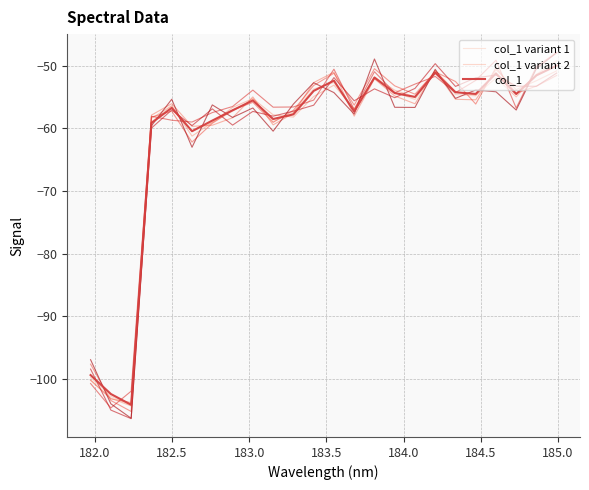

At which label does col_1 variant 1 first exceed -54?

11